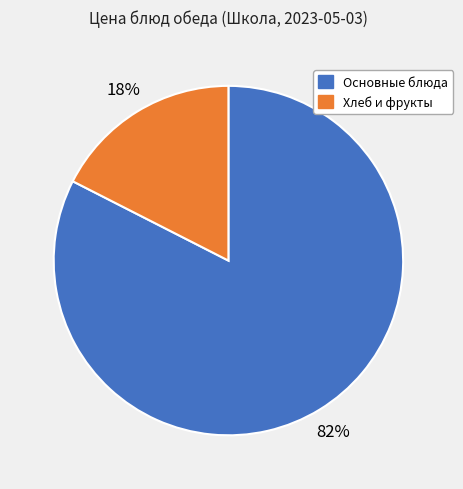

Does any single category account for the majority?

Yes